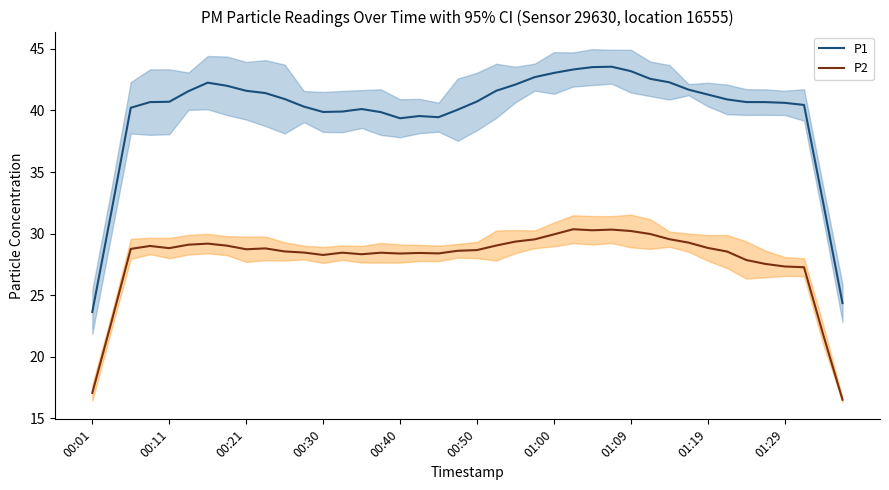

Is it true that P1 equals 59.9 at 00:40?

False